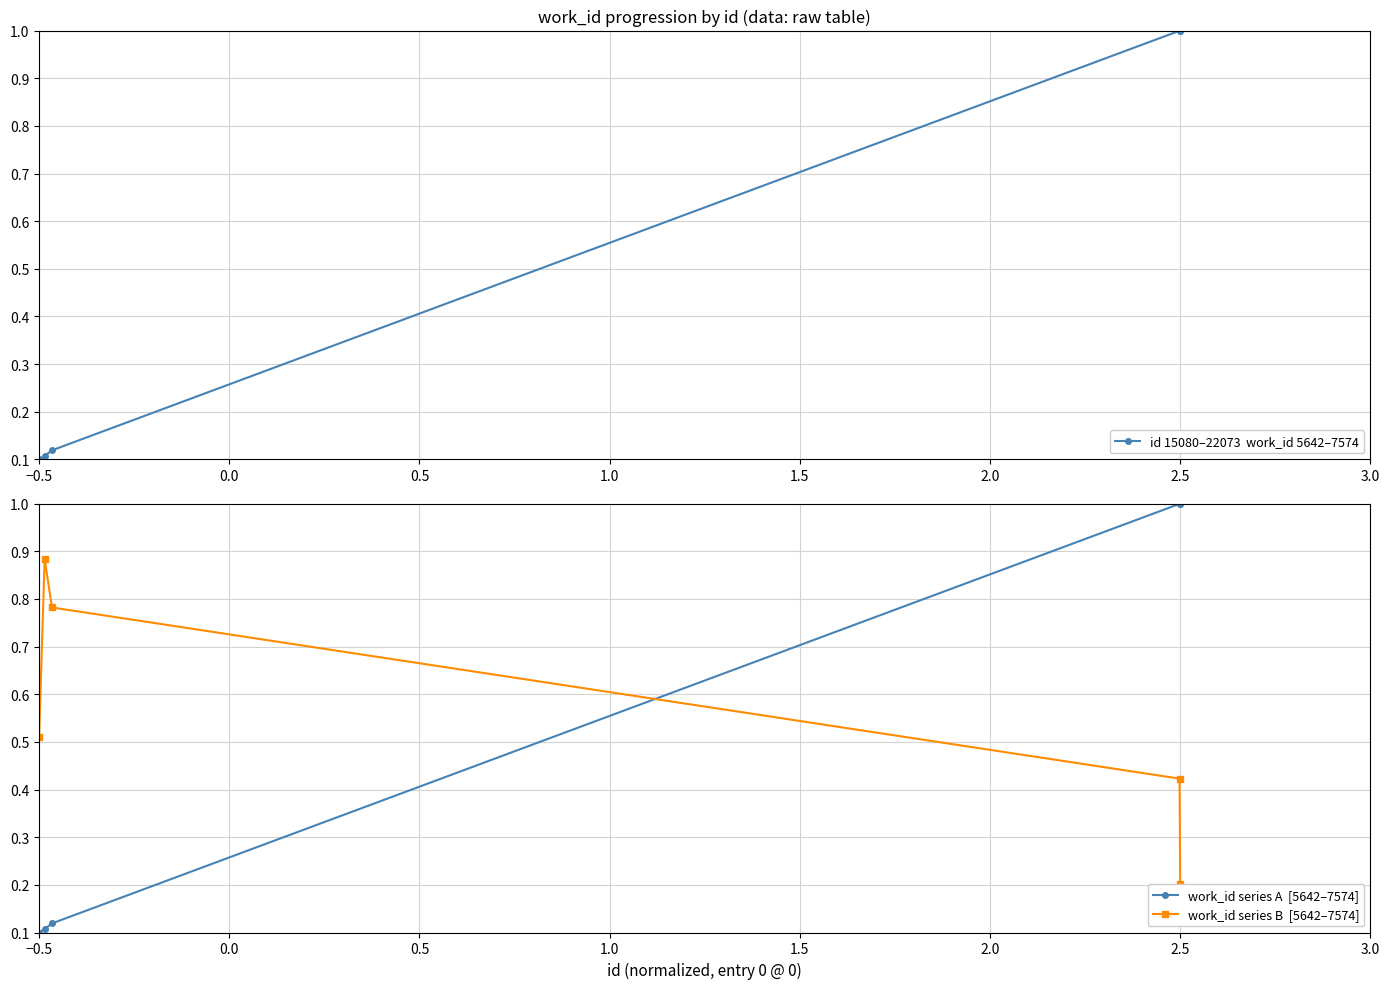

What is the maximum value for id 15080–22073  work_id 5642–7574?

1.0